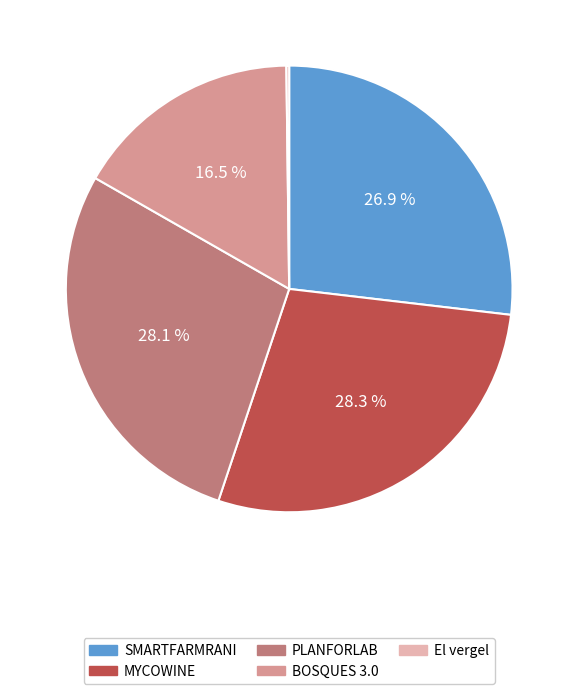

Is the sum of MYCOWINE and BOSQUES 3.0 greater than half?

No